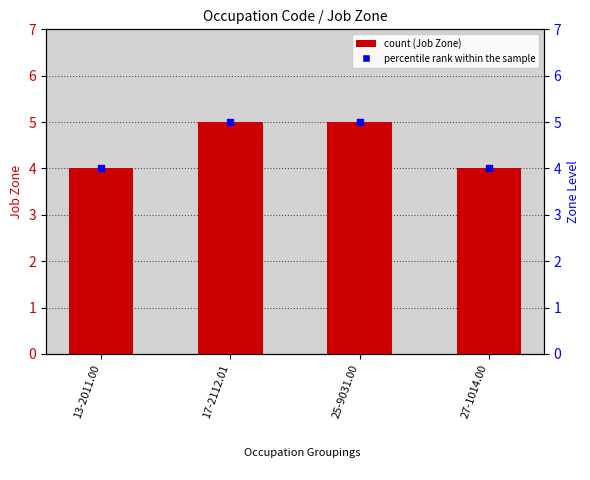

Which series reaches the maximum Y coordinate?

Job Zone